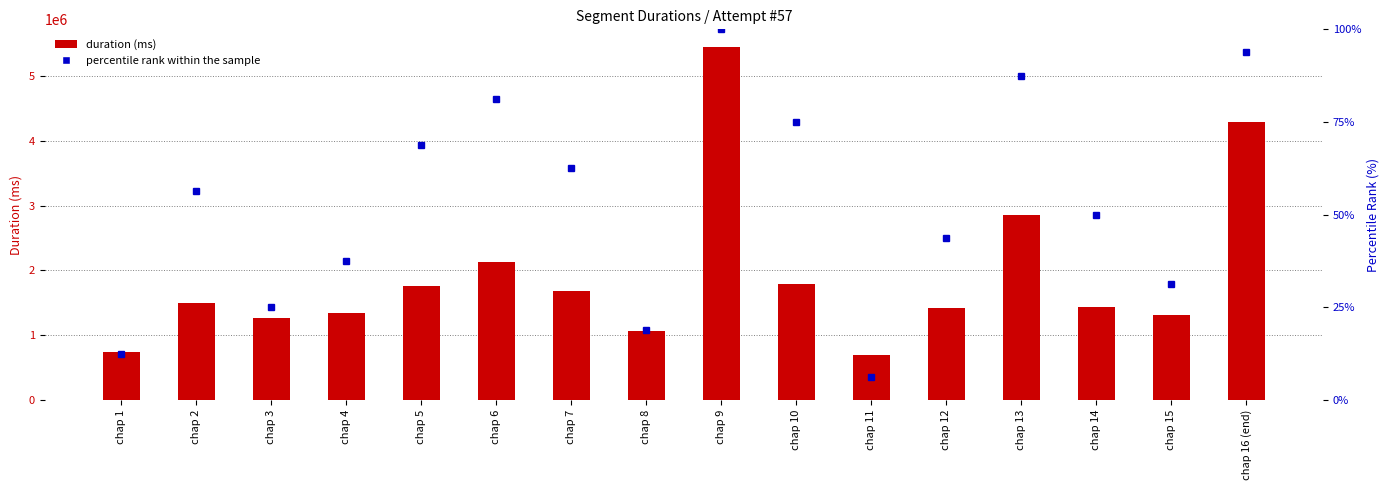

What is the sum of the percentile rank within the sample values at chap 12 and chap 3?

68.8